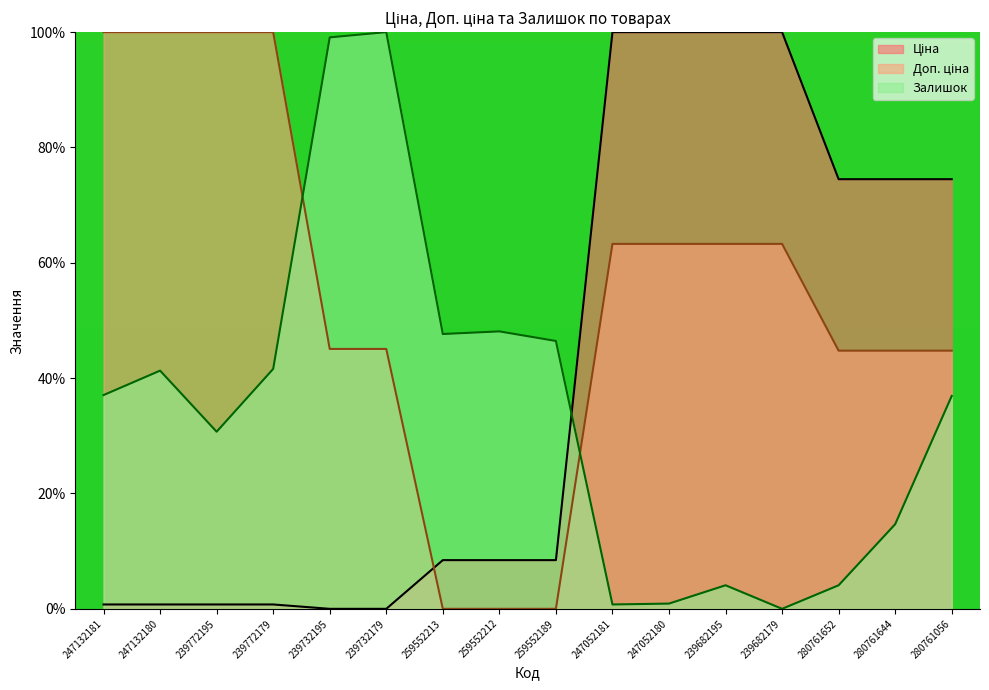

Is it true that Доп. ціна equals 44.8 at 280761644?

True